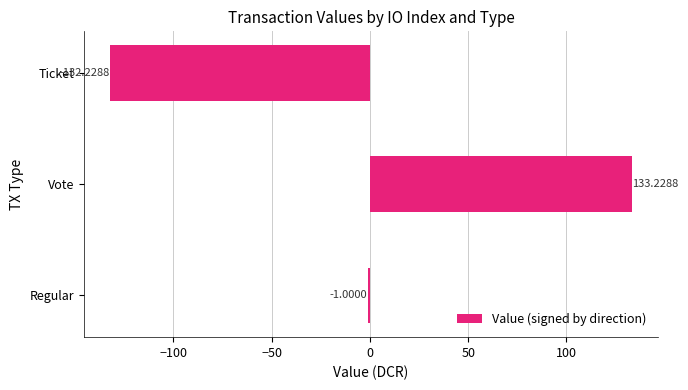

What is the difference between the maximum and second lowest values?

134.2